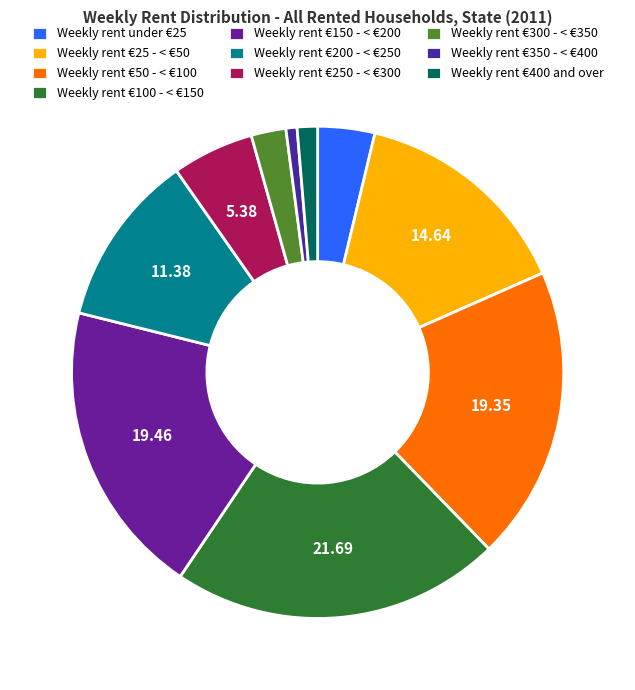

What percentage do Weekly rent €200 - < €250 and Weekly rent €300 - < €350 together represent?

13.7%